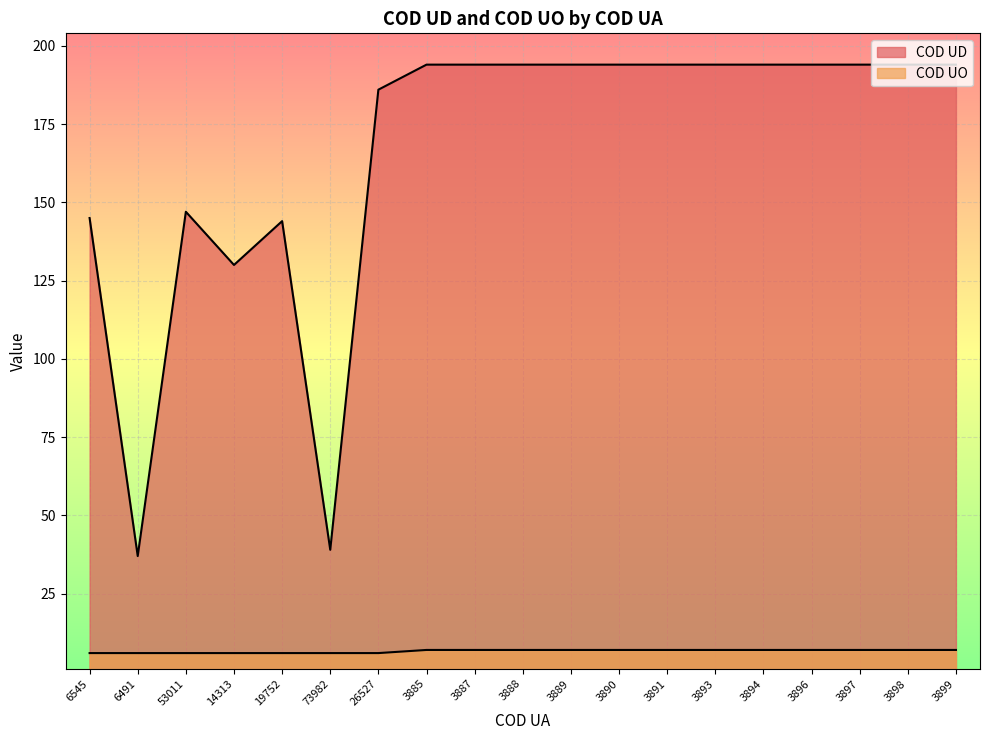

What is the label of the 7th point from the right?

3891